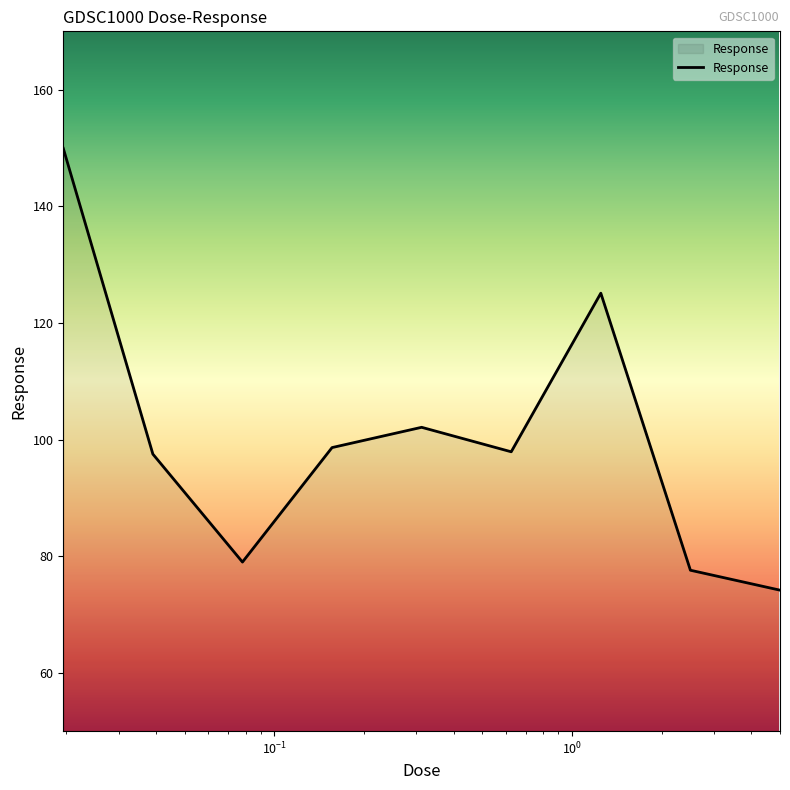

What is the difference between the maximum and minimum values?

75.8